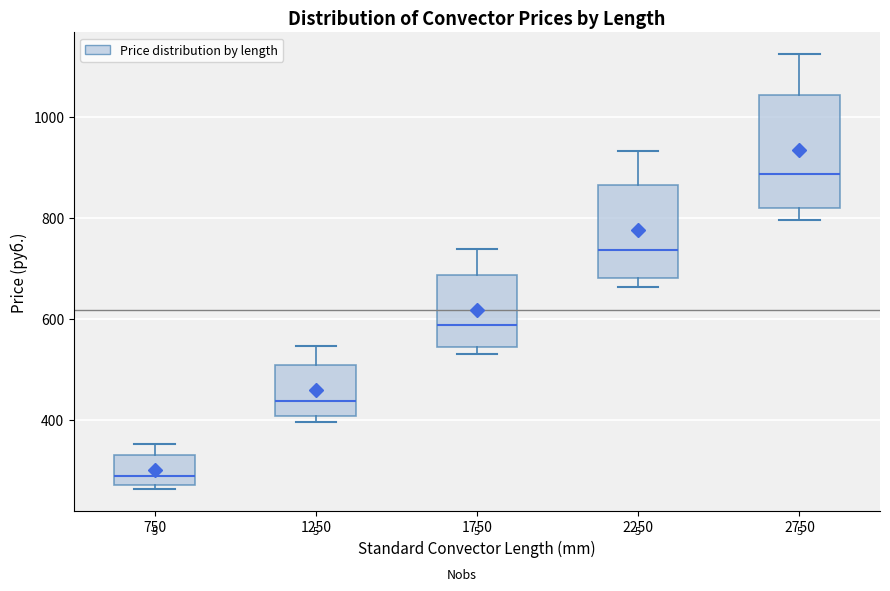

Reading left to right, transcribe this box plot: for each box, give where its median line is, the range the box spans, and where its two whiskers end, as read against the y-axis. The values are not printed on the chart, so give them approximately, as read against the axis.

750: median 280 (just above the box's lower edge), box 280 to 340, whiskers 260 to 360
1250: median 440, box 400 to 500, whiskers 400 (just below the box's lower edge) to 540
1750: median 580, box 540 to 680, whiskers 520 to 740
2250: median 740, box 680 to 860, whiskers 660 to 940
2750: median 880, box 820 to 1040, whiskers 800 to 1120